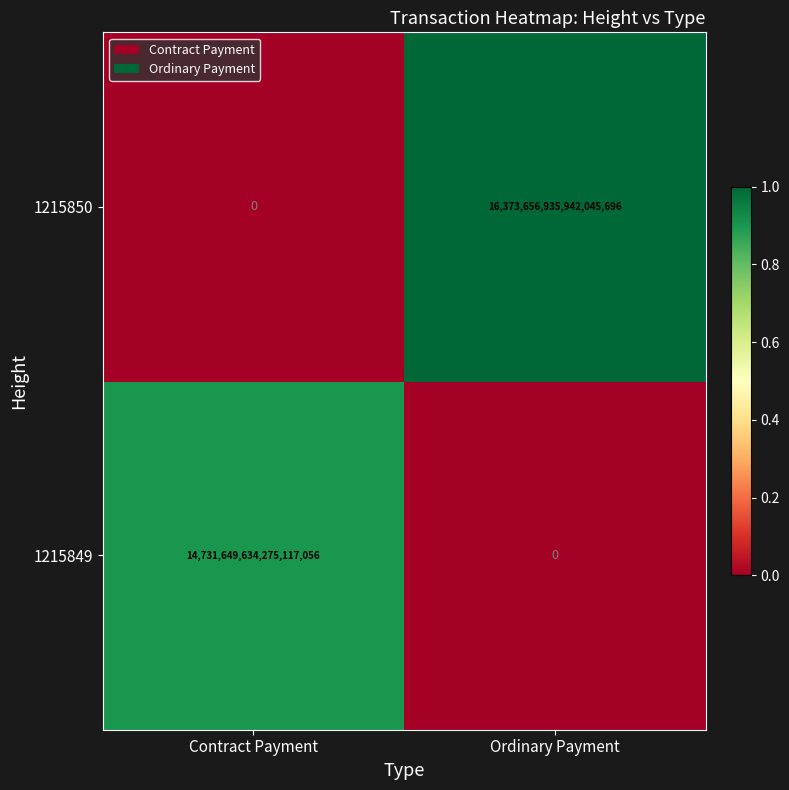

Which category has the highest value in the 1215849 series?

Contract Payment